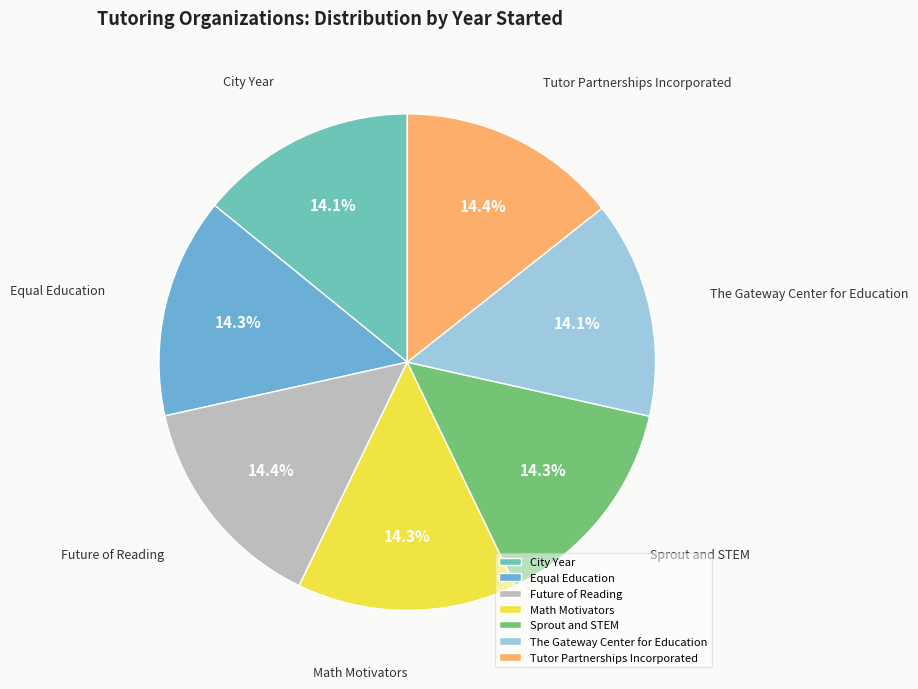

Count the number of slices in the pie.

7